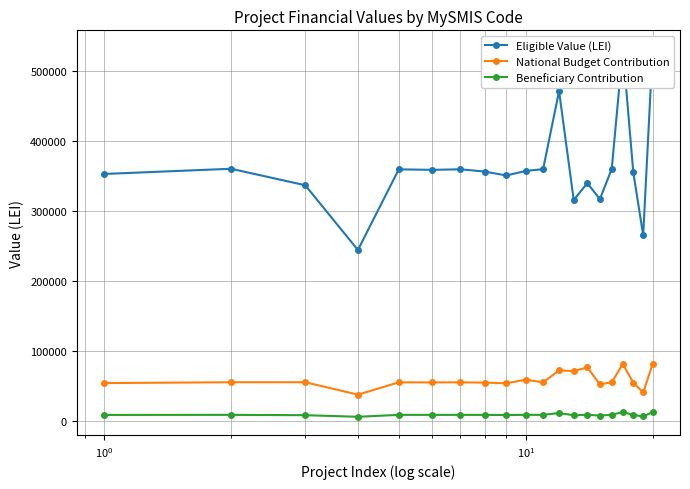

Does the chart display data point markers on the line(s)?

Yes